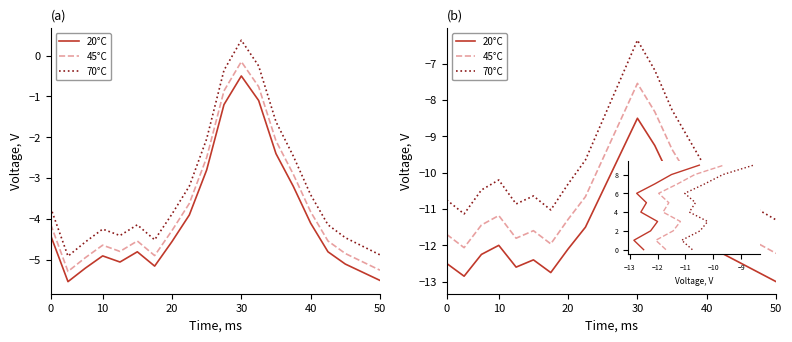

What is the sum of the 70°C values at 11 and 30?

-16.6